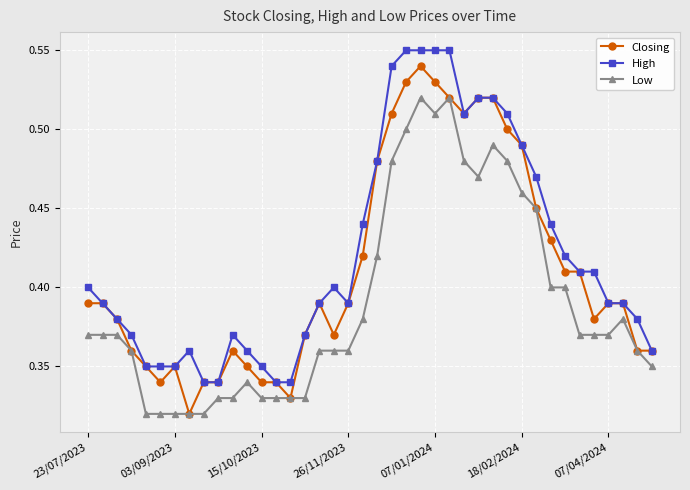

List the series in order of their overall mean, lowest first.

Low, Closing, High